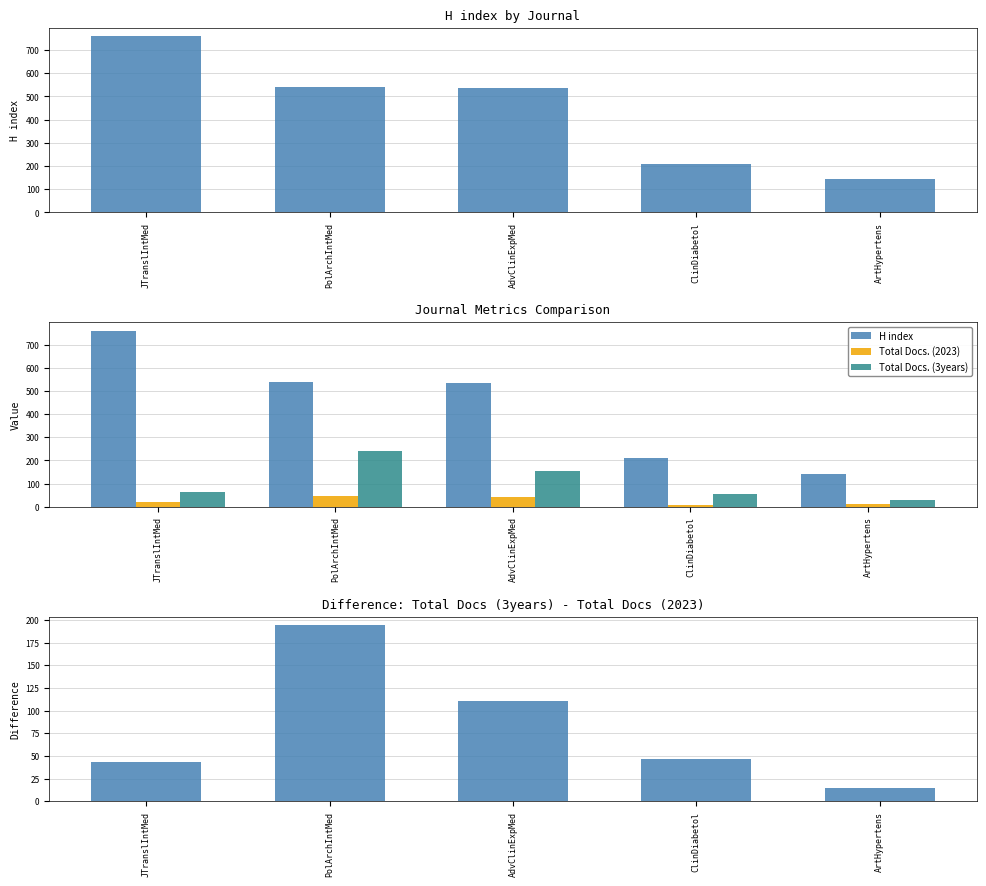

How many data points in Total Docs. (2023) are less than 20?

2